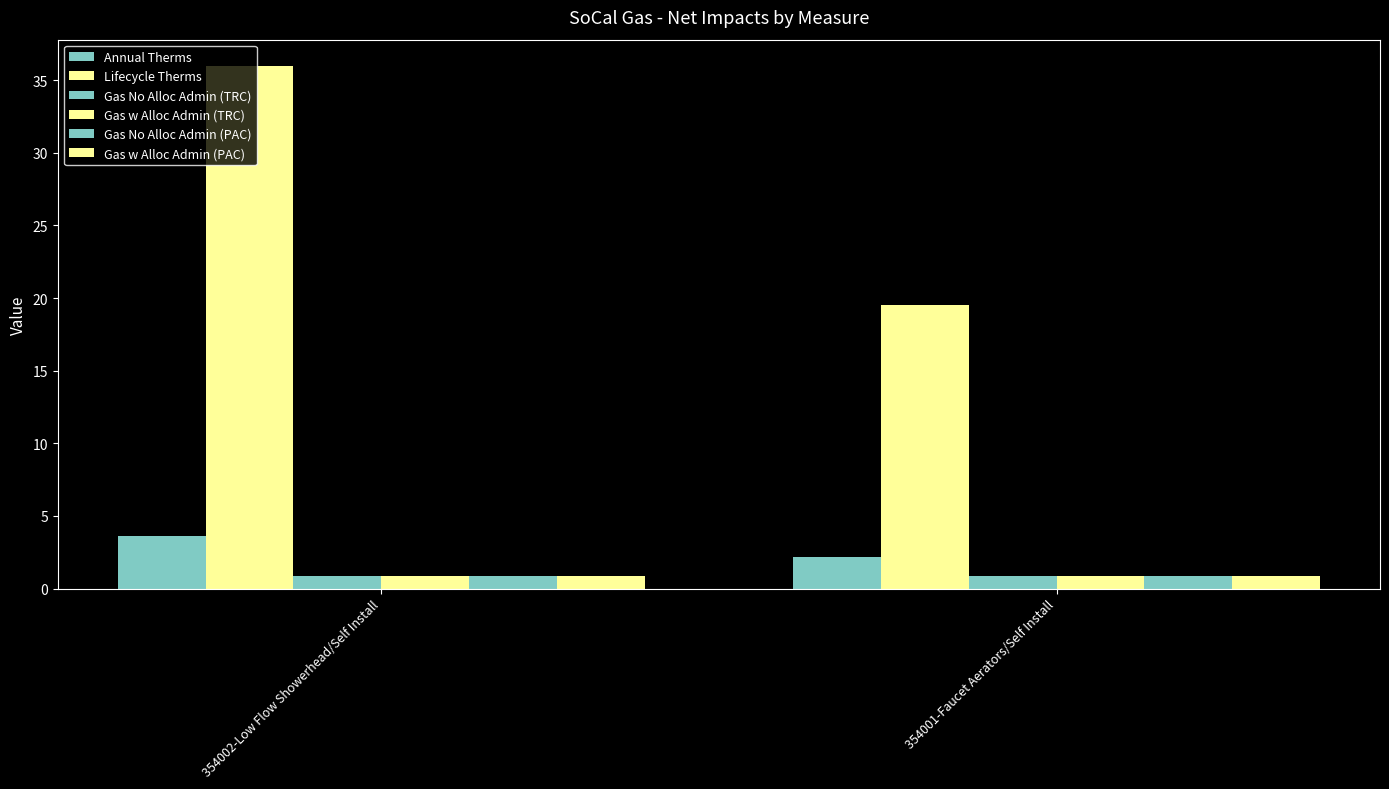

The value of Gas w Alloc Admin (PAC) at 354001-Faucet Aerators/Self Install is 0.9. True or false?

True